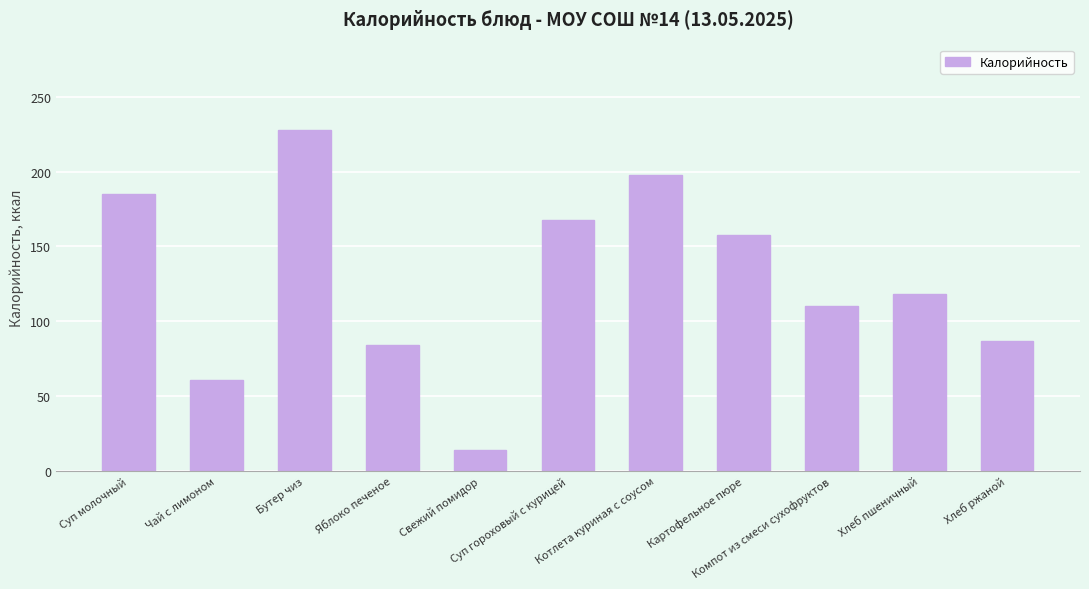

How many bars are there in total?

11